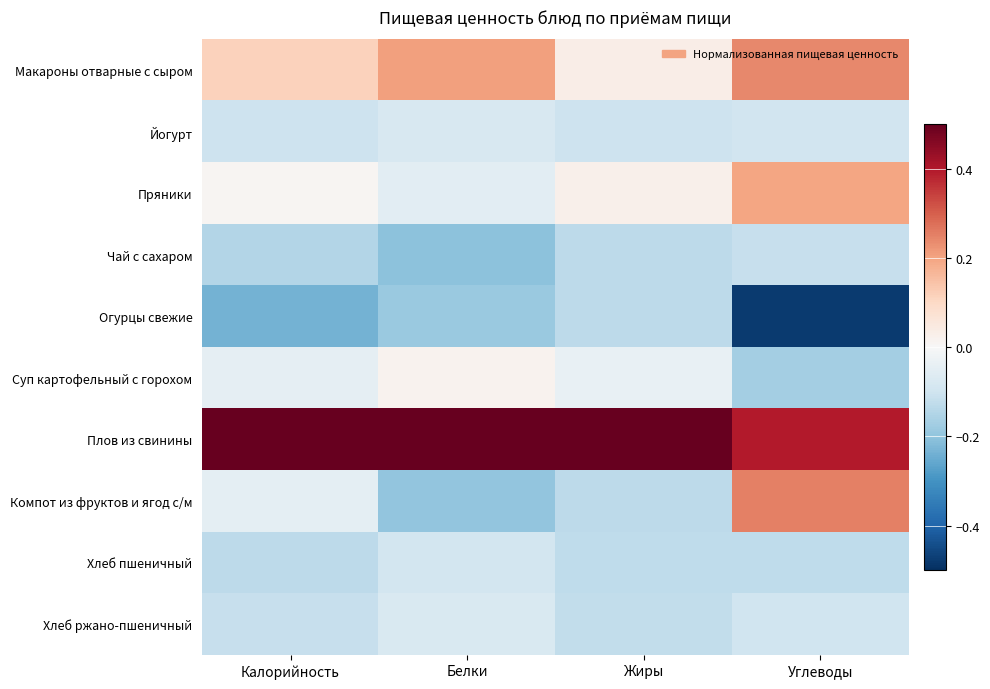

Which series has the largest total across all categories?

Плов из свинины